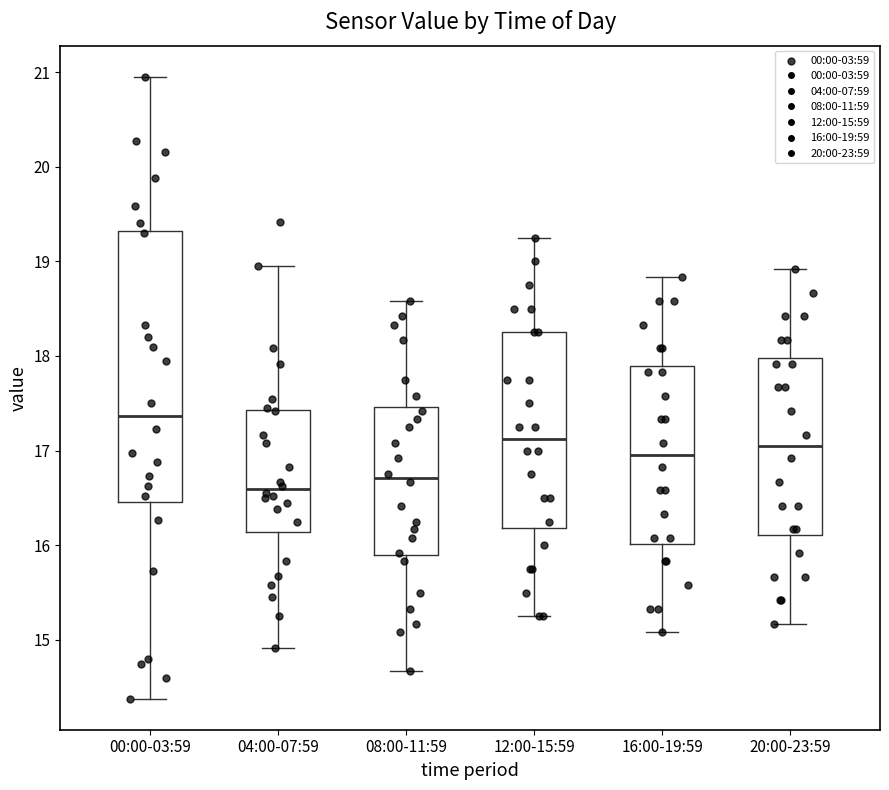

Reading left to right, transcribe this box plot: for each box, give where its median line is, the range the box spans, and where its two whiskers end, as read against the y-axis. The values are not printed on the chart, so give them approximately, as read against the axis.

00:00-03:59: median 17.4, box 16.5 to 19.3, whiskers 14.4 to 21.0
04:00-07:59: median 16.6, box 16.1 to 17.4, whiskers 14.9 to 19.0
08:00-11:59: median 16.7, box 15.9 to 17.5, whiskers 14.7 to 18.6
12:00-15:59: median 17.1, box 16.2 to 18.3, whiskers 15.3 to 19.3
16:00-19:59: median 17.0, box 16.0 to 17.9, whiskers 15.1 to 18.8
20:00-23:59: median 17.0, box 16.1 to 18.0, whiskers 15.2 to 18.9